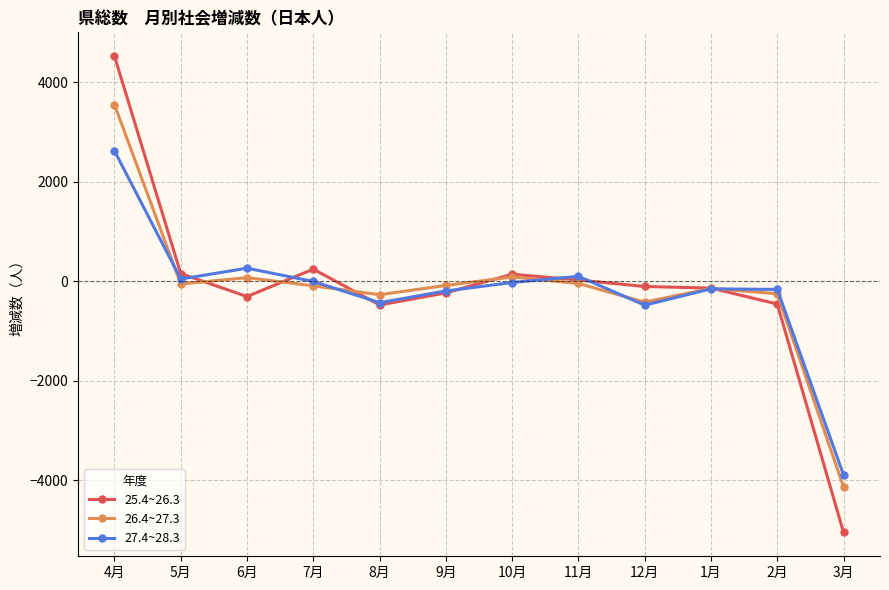

Which series has the widest spread of values?

25.4~26.3